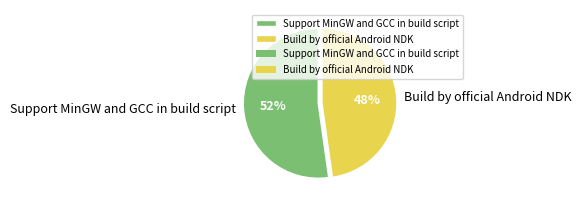

To the nearest percent, what is the difference between the Support MinGW and GCC in build script and Build by official Android NDK slice percentages?

4%